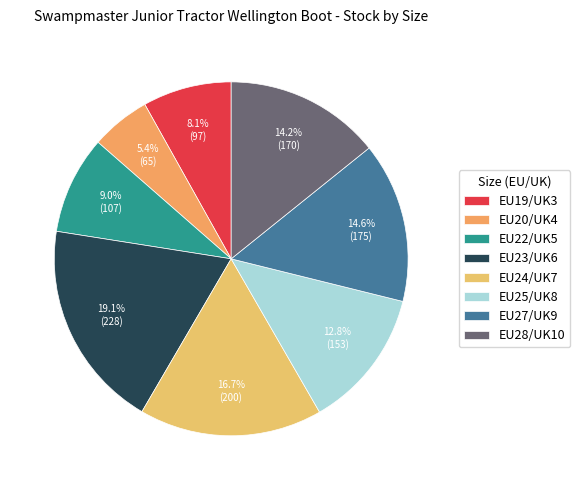

Rank the categories by value from lowest to highest.

EU20/UK4, EU19/UK3, EU22/UK5, EU25/UK8, EU28/UK10, EU27/UK9, EU24/UK7, EU23/UK6